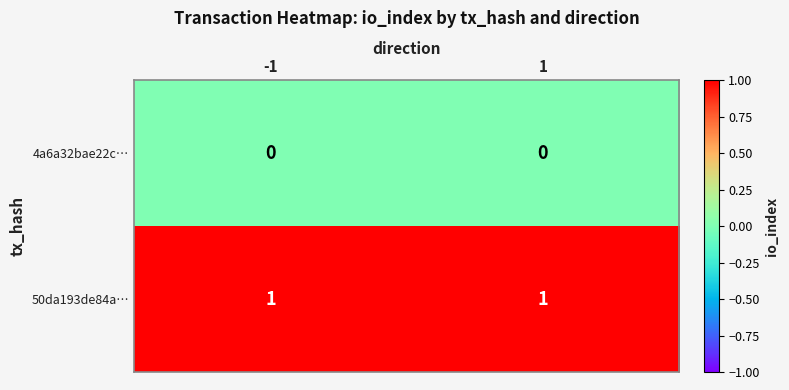

List the series in order of their overall mean, lowest first.

4a6a32bae22c…, 50da193de84a…